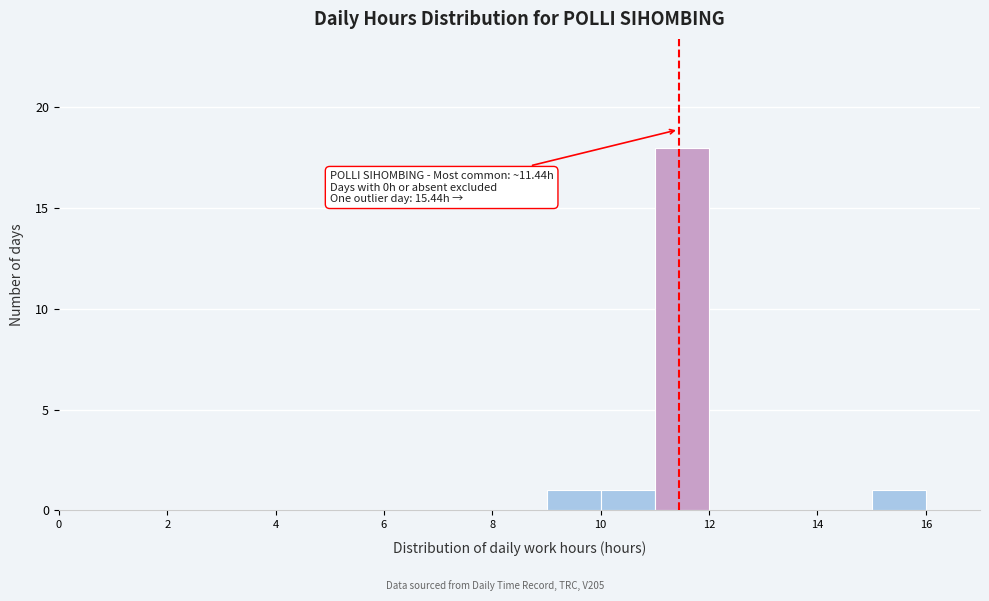

Over which range of the x-axis is the bar tallest?

11 to 12